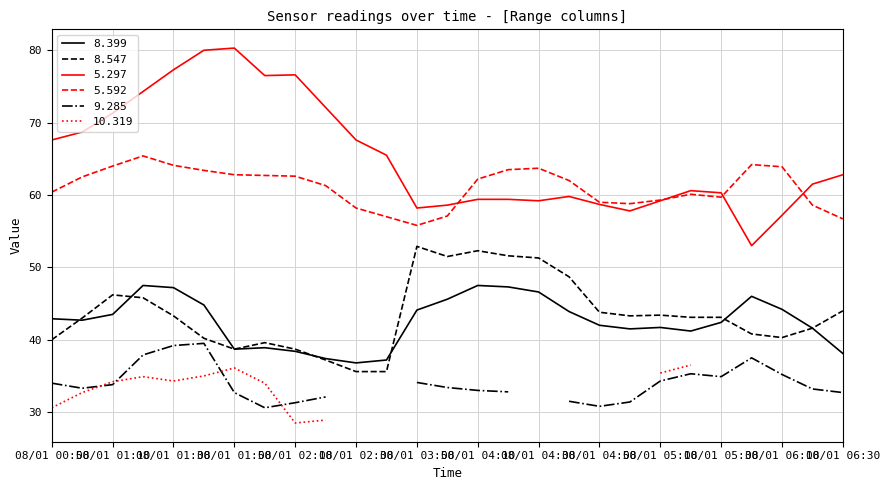

True or false: 5.592 has a value of 18.3 at 2017/08/01 02:40.

False